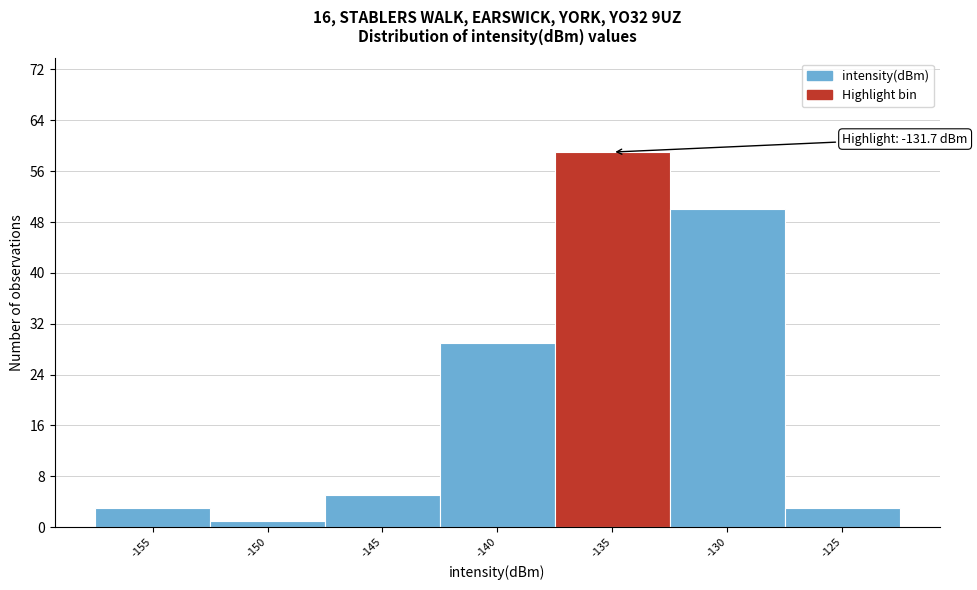

Reading right to left, extract all data points from this chart.

-125=3	-130=50	-135=59	-140=29	-145=5	-150=1	-155=3